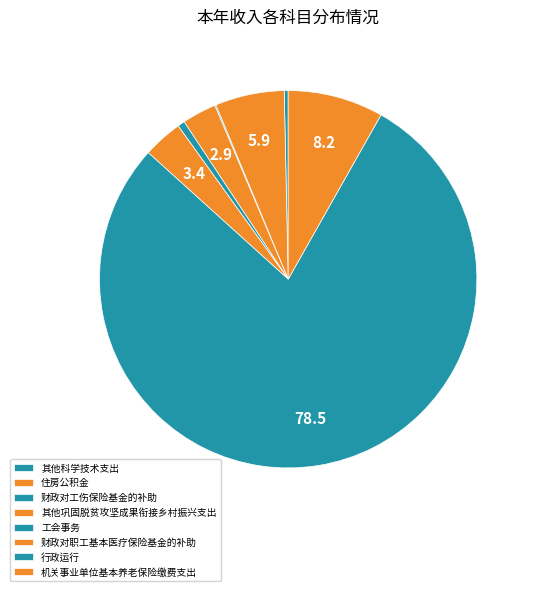

To the nearest percent, what portion does 其他巩固脱贫攻坚成果衔接乡村振兴支出 represent?

3%